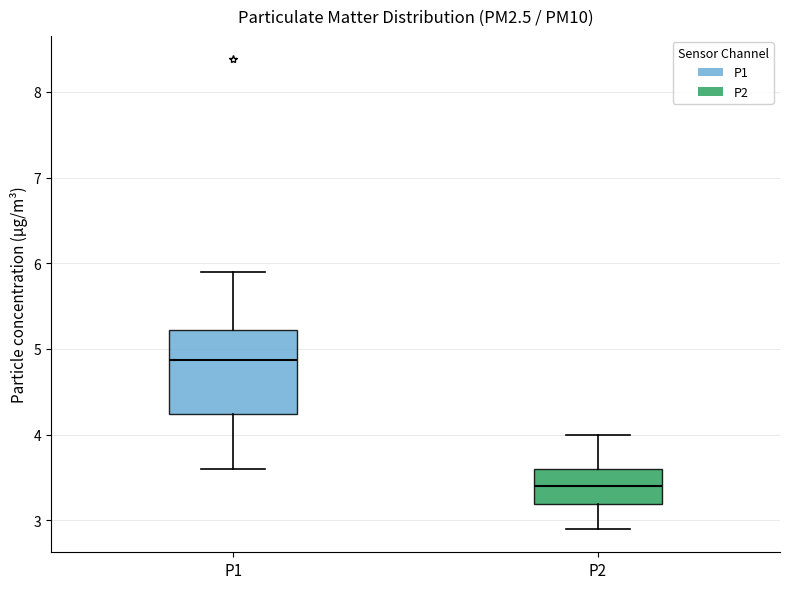

Where is the upper edge of the box for P2 on the y-axis? The values are not printed on the chart, so give them approximately, as read against the axis.

3.6